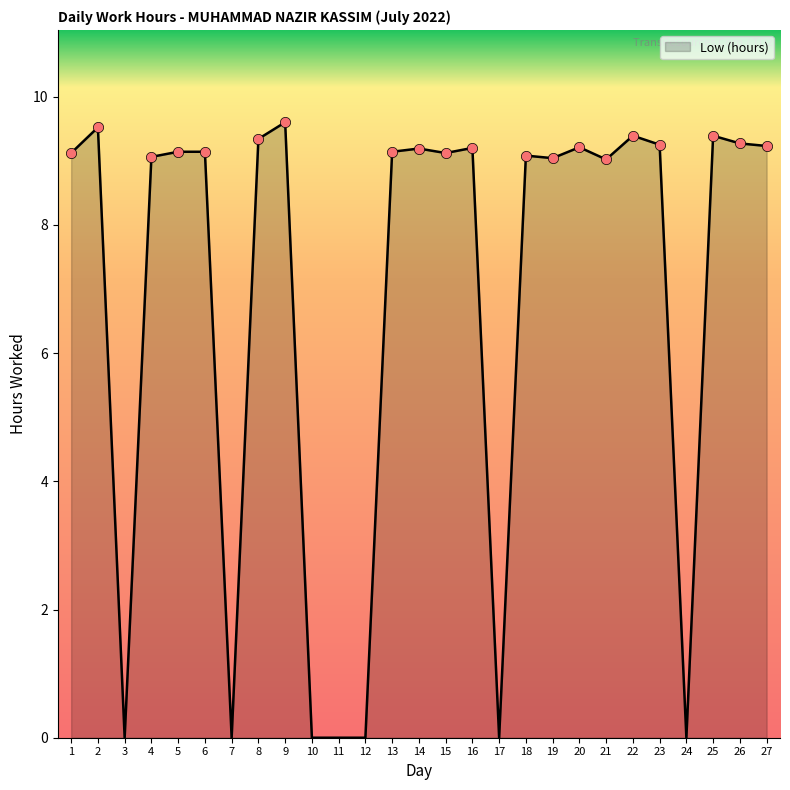

Between 26 and 1, which is larger?

26